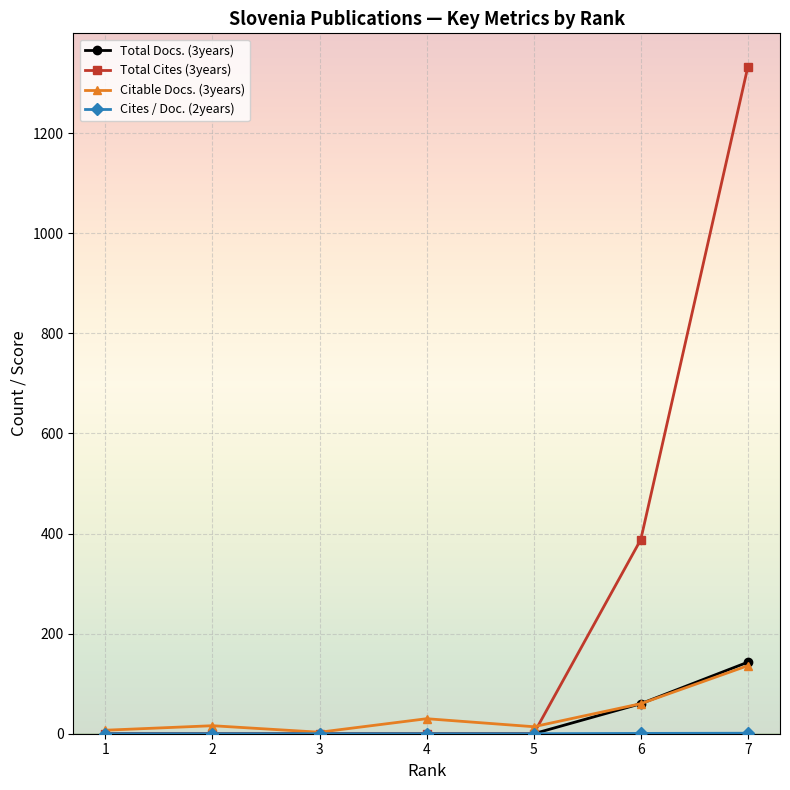

What value does the Citable Docs. (3years) series have at 3?

3.0